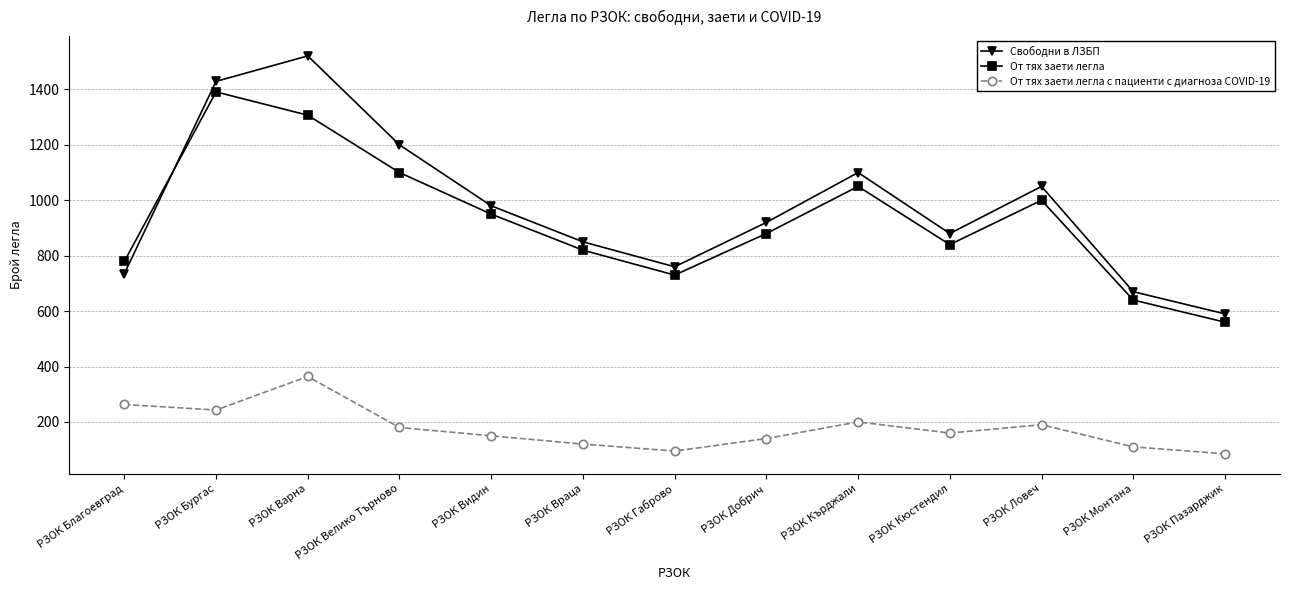

Is the value of От тях заети легла с пациенти с диагноза COVID-19 at РЗОК Габрово greater than the value of От тях заети легла at РЗОК Монтана?

No